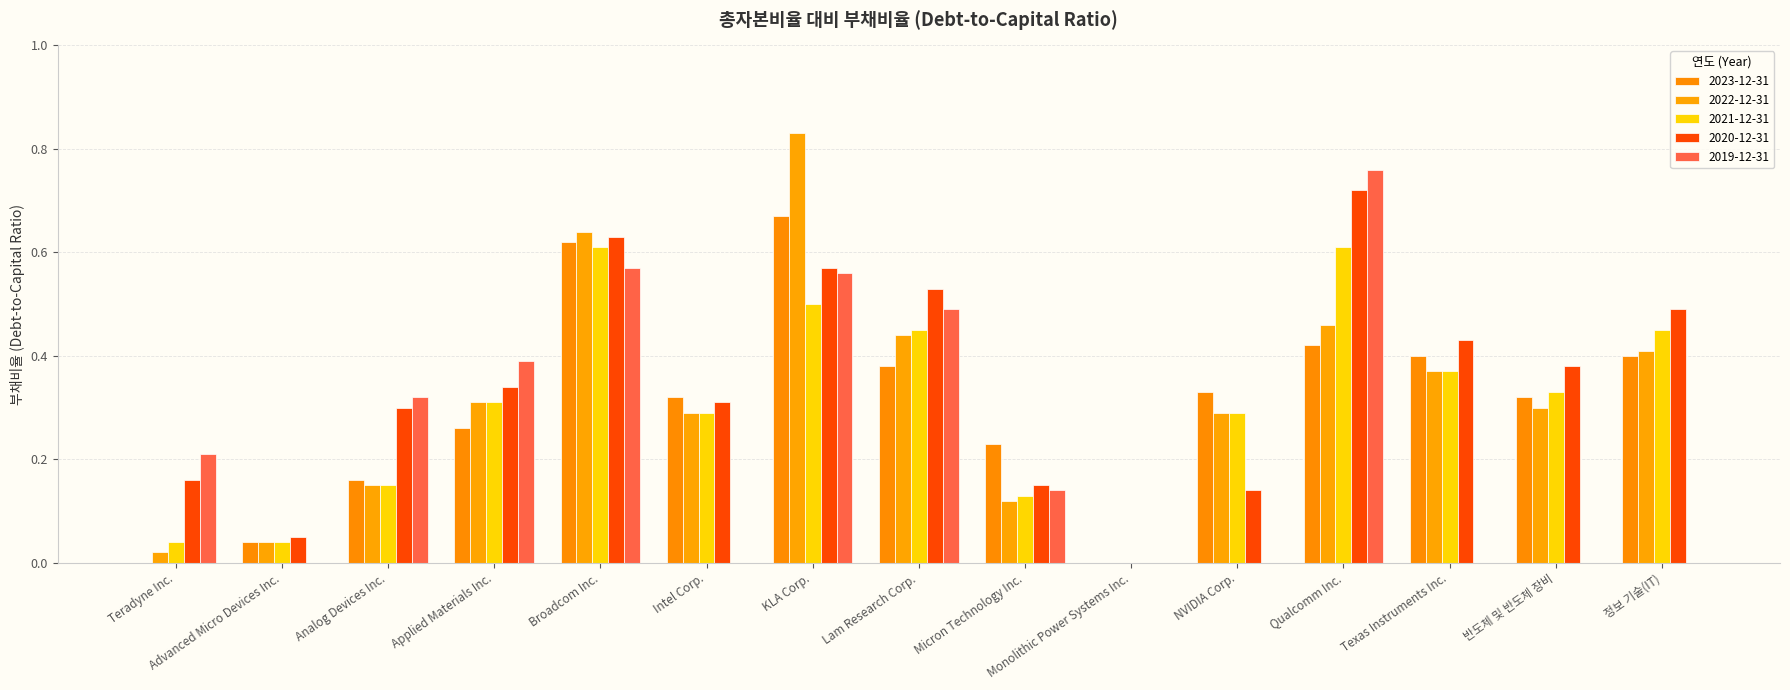

What is the label of the 3rd bar from the right?

Texas Instruments Inc.